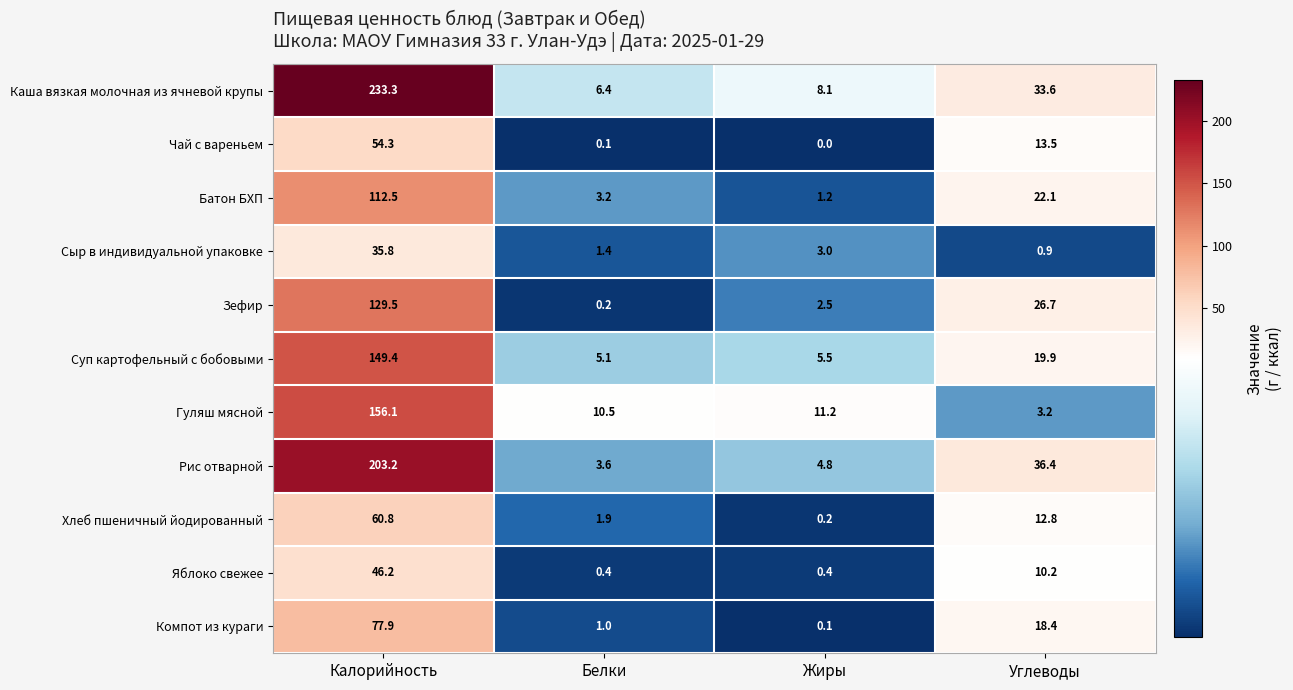

What value does the Суп картофельный с бобовыми series have at Калорийность?

149.4